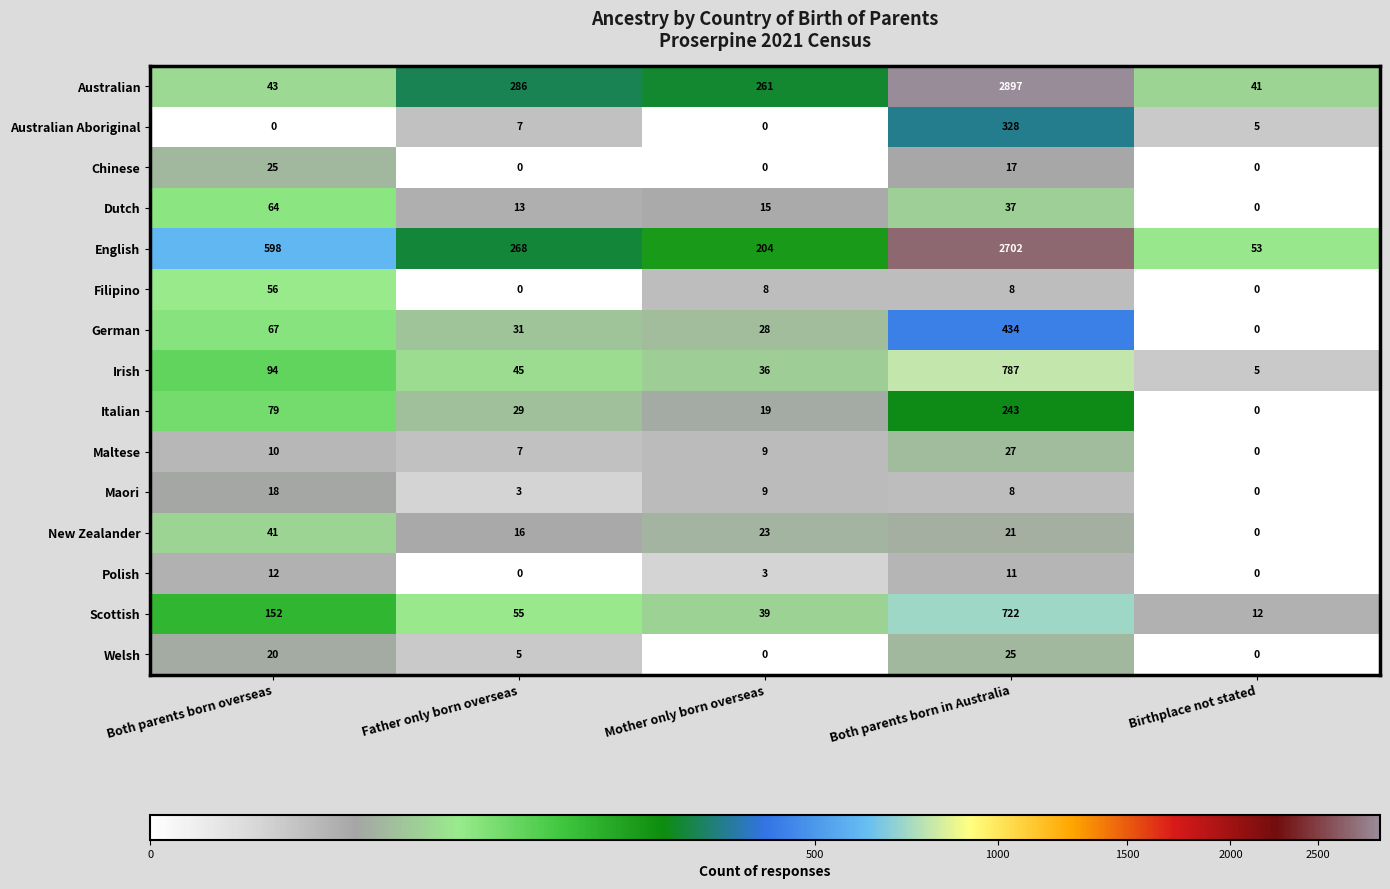

At Both parents born overseas, list the series in order from largest to smallest.

English, Scottish, Irish, Italian, German, Dutch, Filipino, Australian, New Zealander, Chinese, Welsh, Maori, Polish, Maltese, Australian Aboriginal